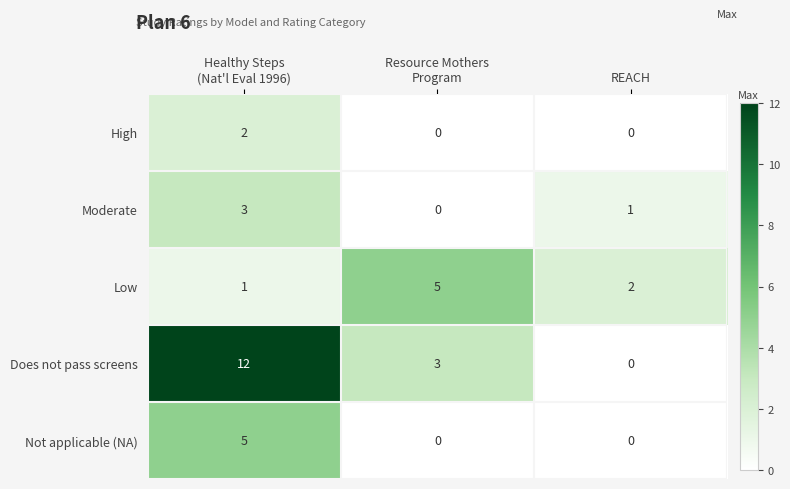

Reading left to right, list all the values displayed in this chart.

High: 2	0	0
Moderate: 3	0	1
Low: 1	5	2
Does not pass screens: 12	3	0
Not applicable (NA): 5	0	0